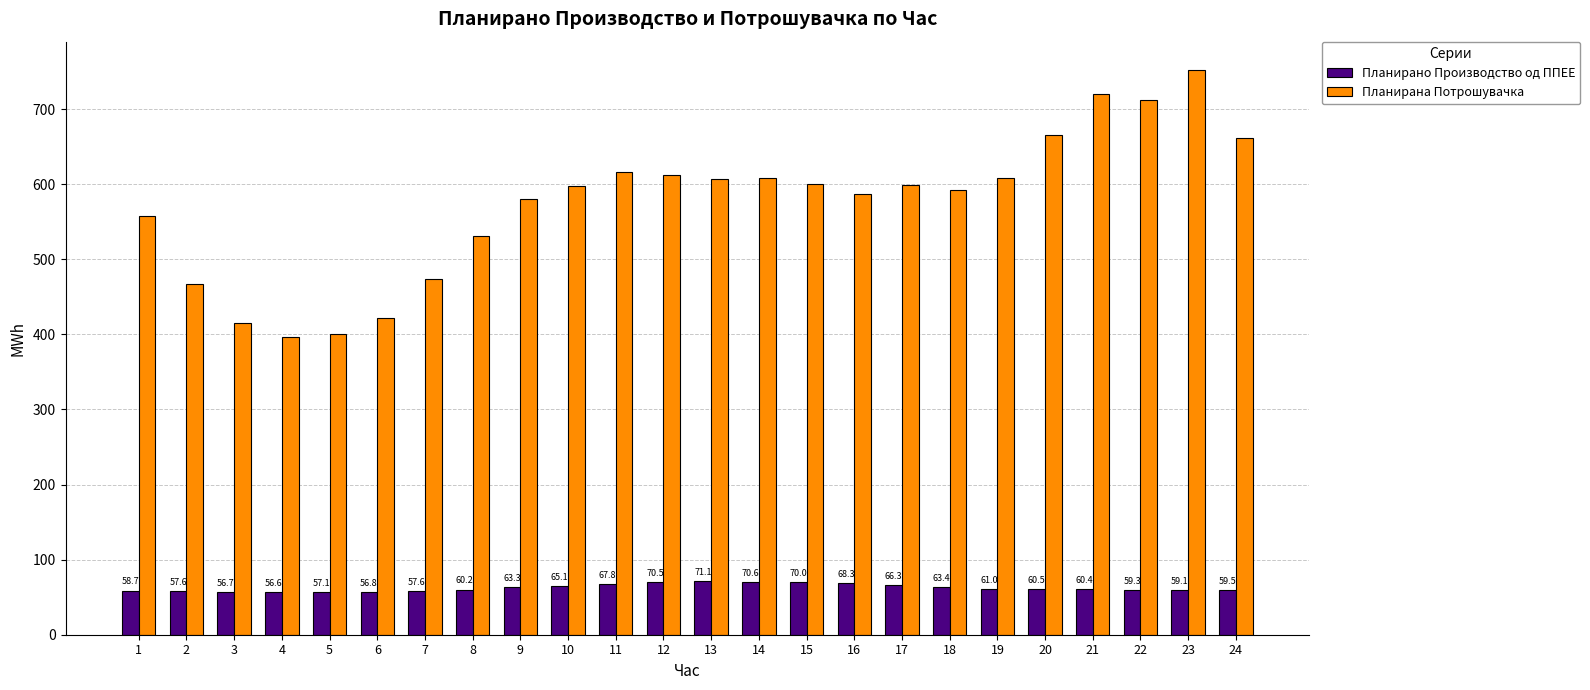

What is the value of the Планирано Производство од ППЕЕ bar at the 12th from the left?

70.5